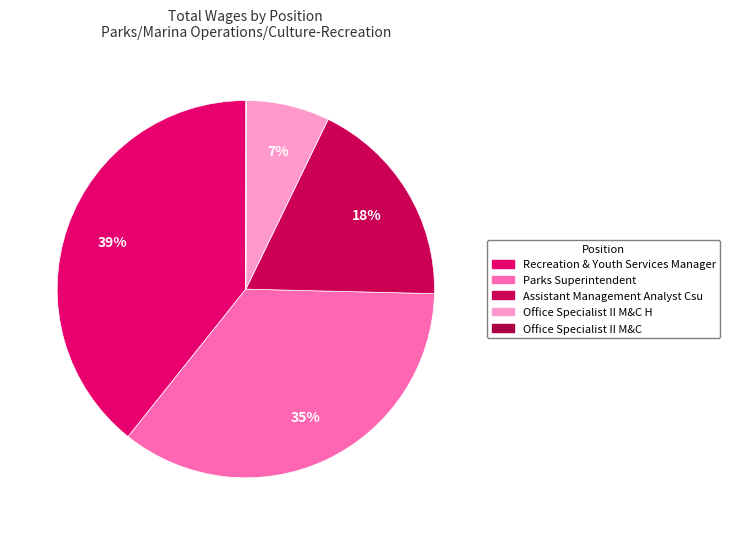

What percentage is the Assistant Management Analyst Csu slice, to the nearest percent?

18%